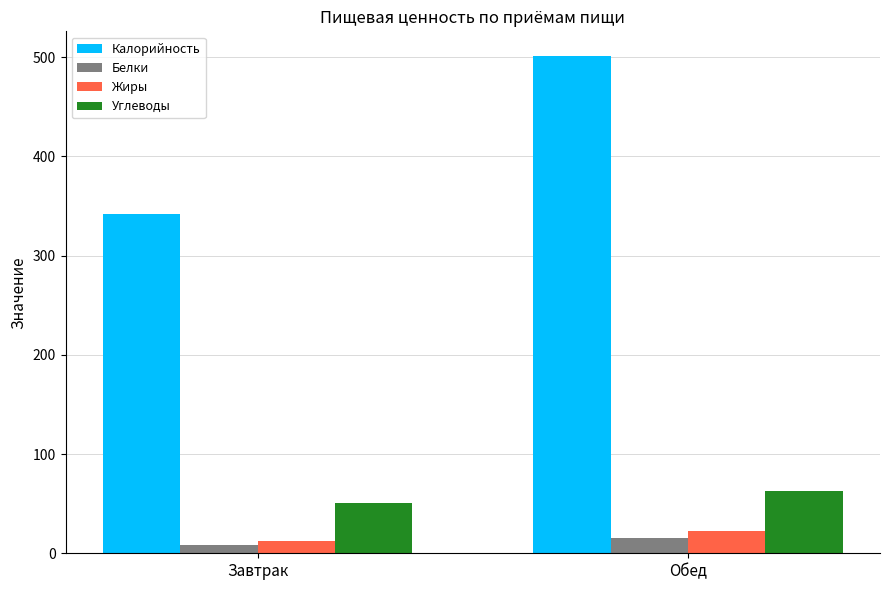

What is the label of the 1st bar from the left?

Завтрак